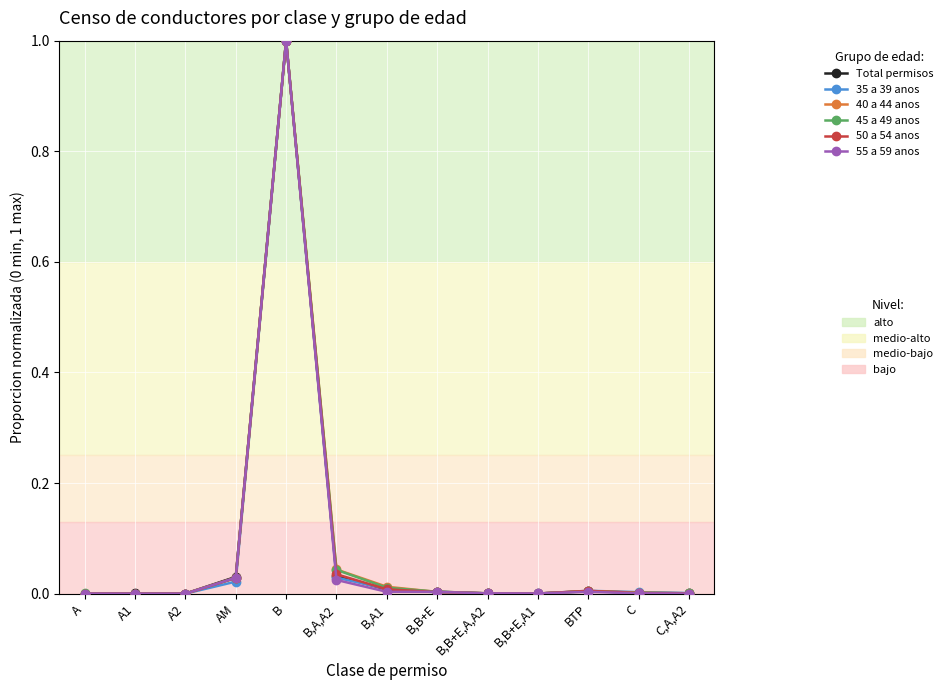

At which category is the sum across all series the highest?

B